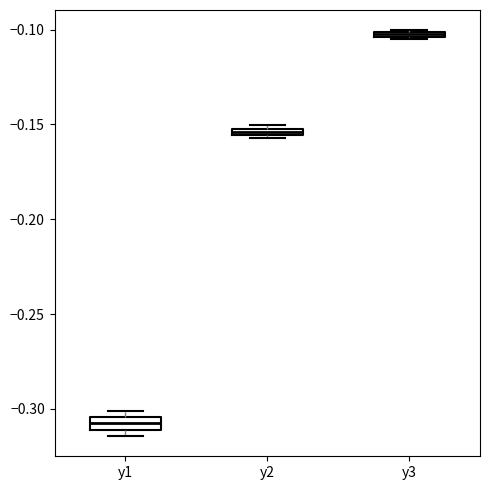

Where is the lower edge of the box for y1 on the y-axis? The values are not printed on the chart, so give them approximately, as read against the axis.

-0.310